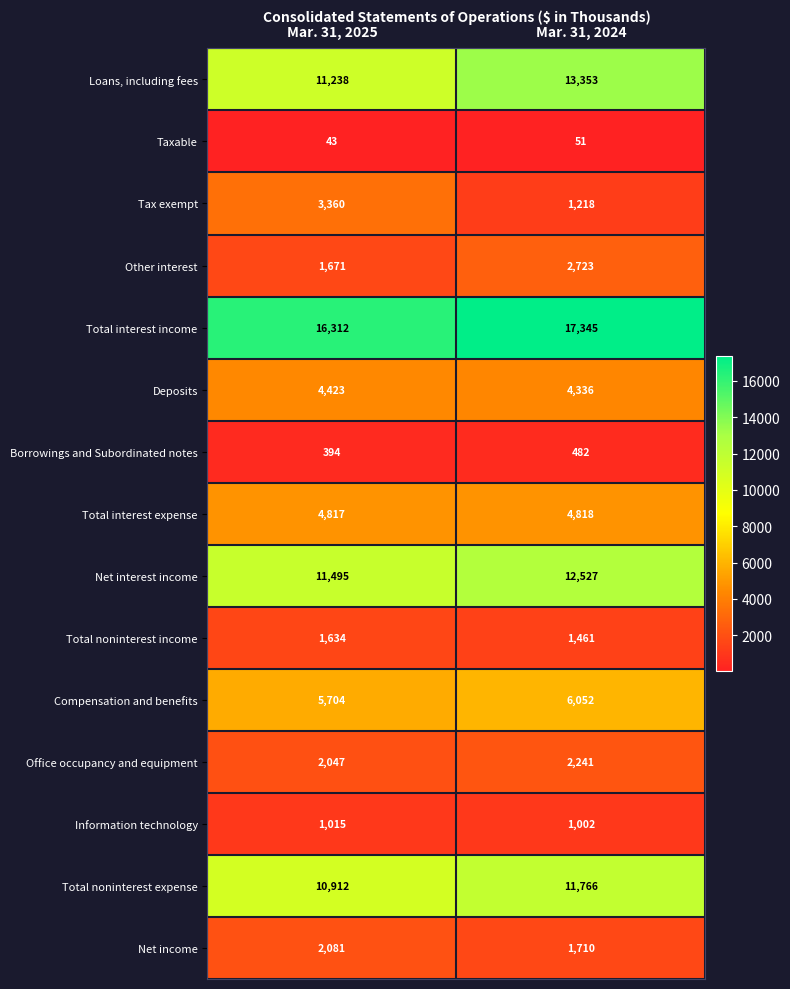

Which series changed the most between Mar. 31, 2025 and Mar. 31, 2024?

Tax exempt